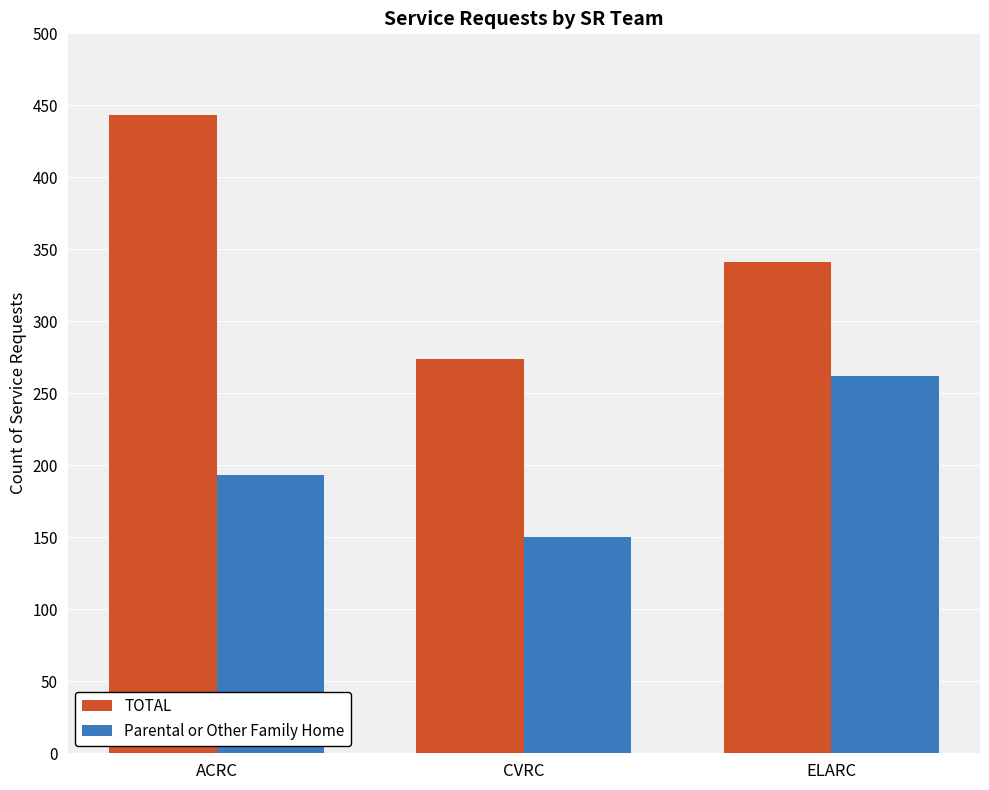

Which series has the largest range (max minus min)?

TOTAL